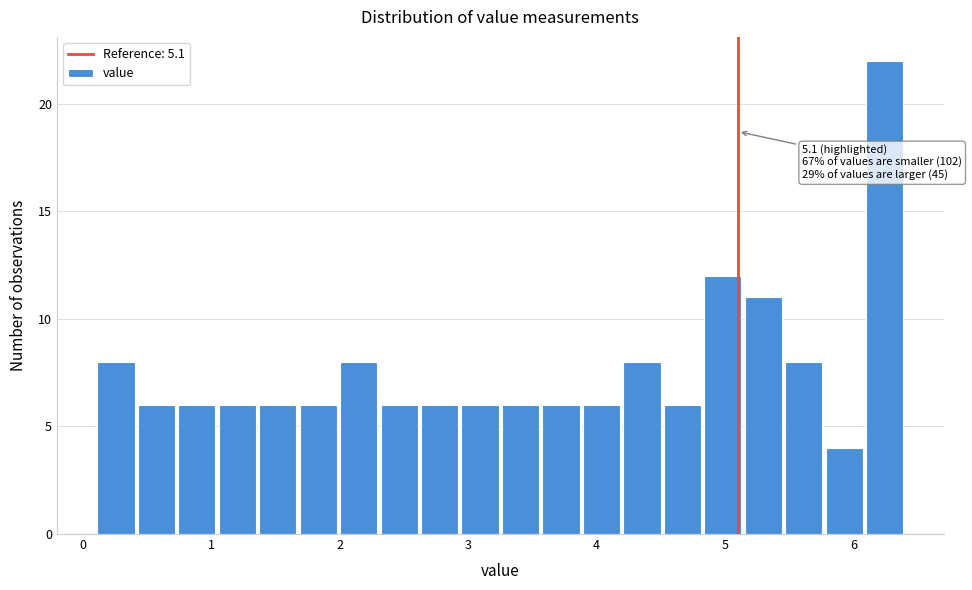

Read against the x-axis, roughly where is the centre of the tallest bar?

6.2